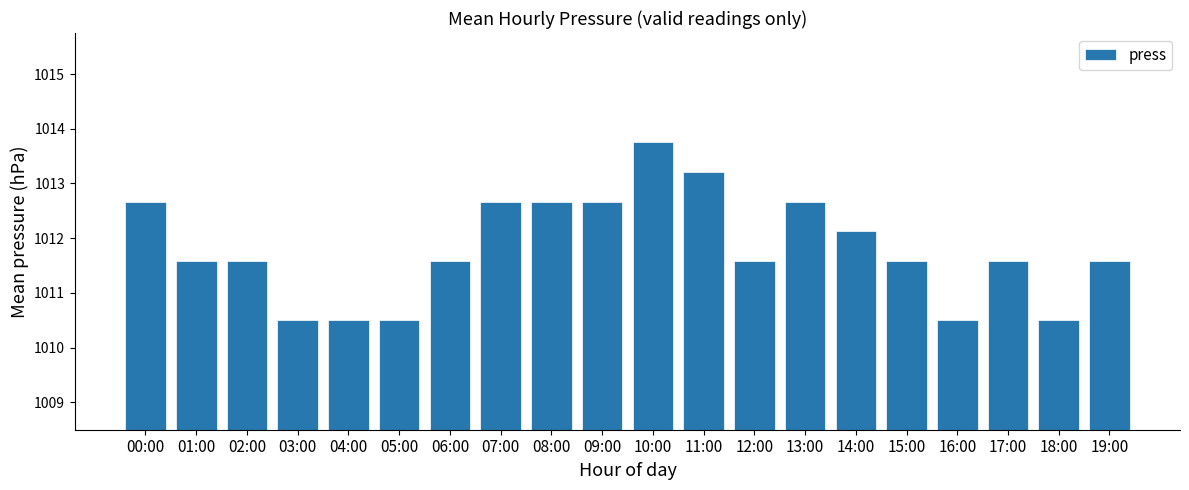

What is the label of the 17th bar from the left?

16:00